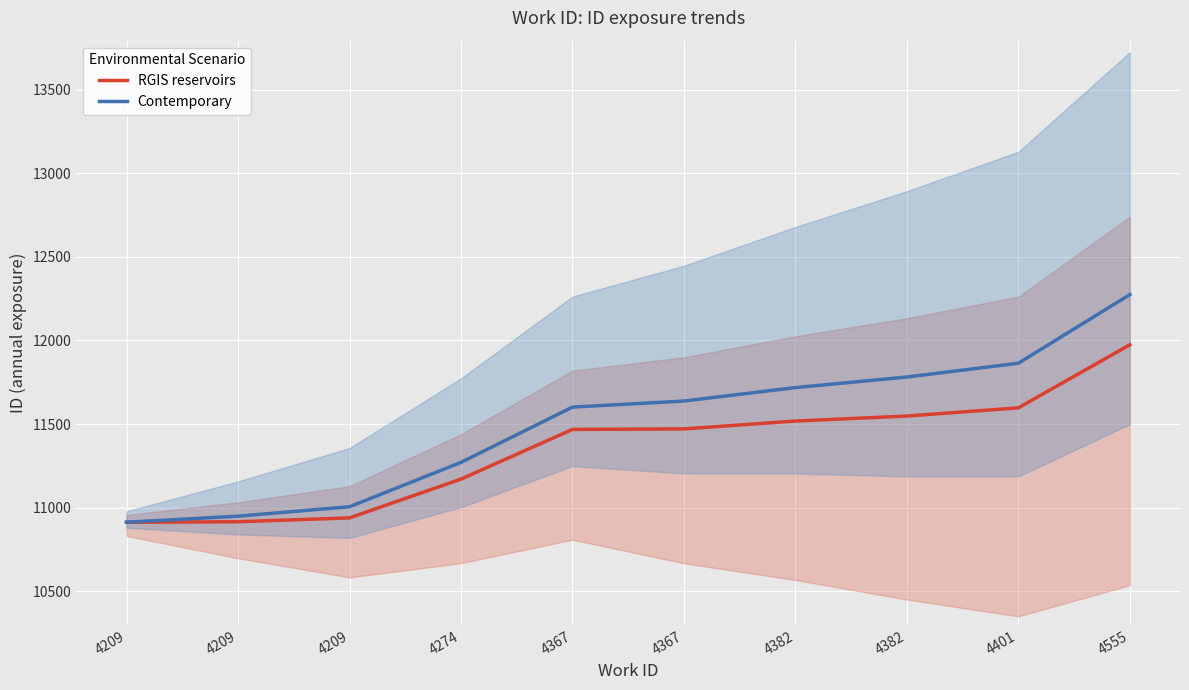

True or false: RGIS reservoirs has more than 2 points higher than both neighbors.

False